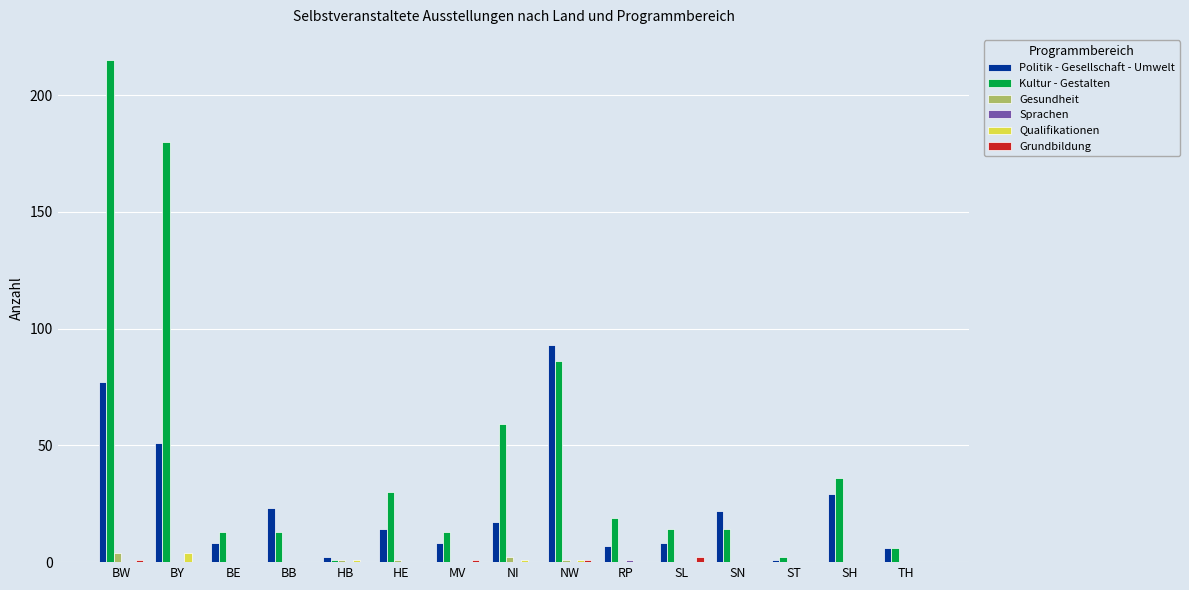

Does the chart contain stacked bars?

No